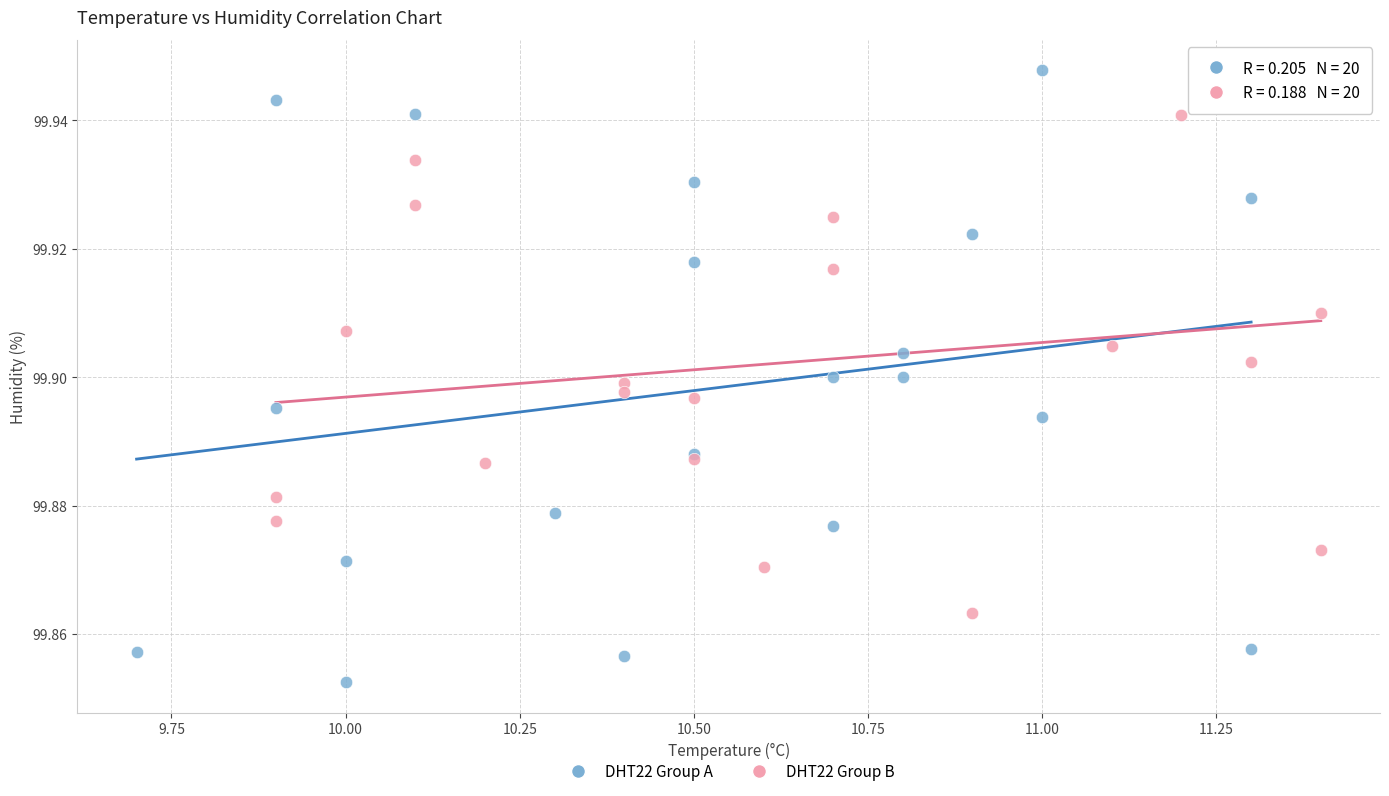

Which series has the largest Y range (max minus min)?

DHT22 Group A